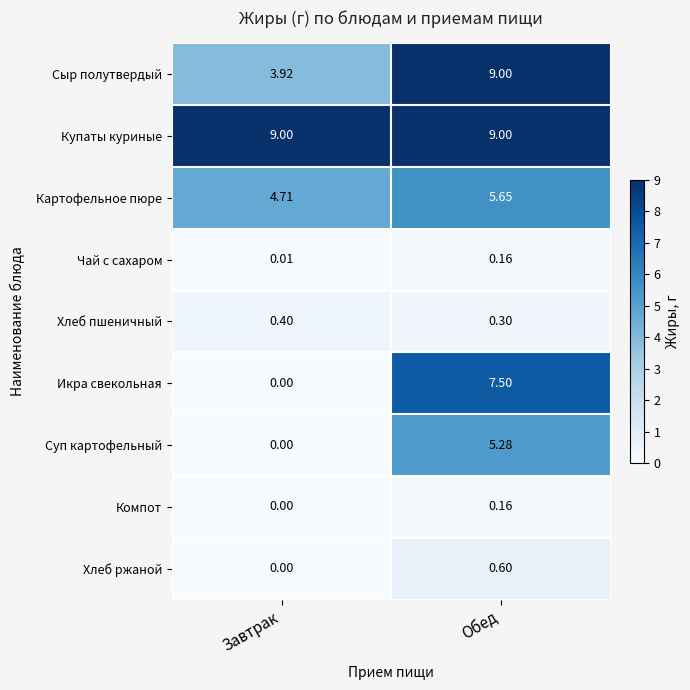

Which series changed the most between Завтрак and Обед?

Икра свекольная